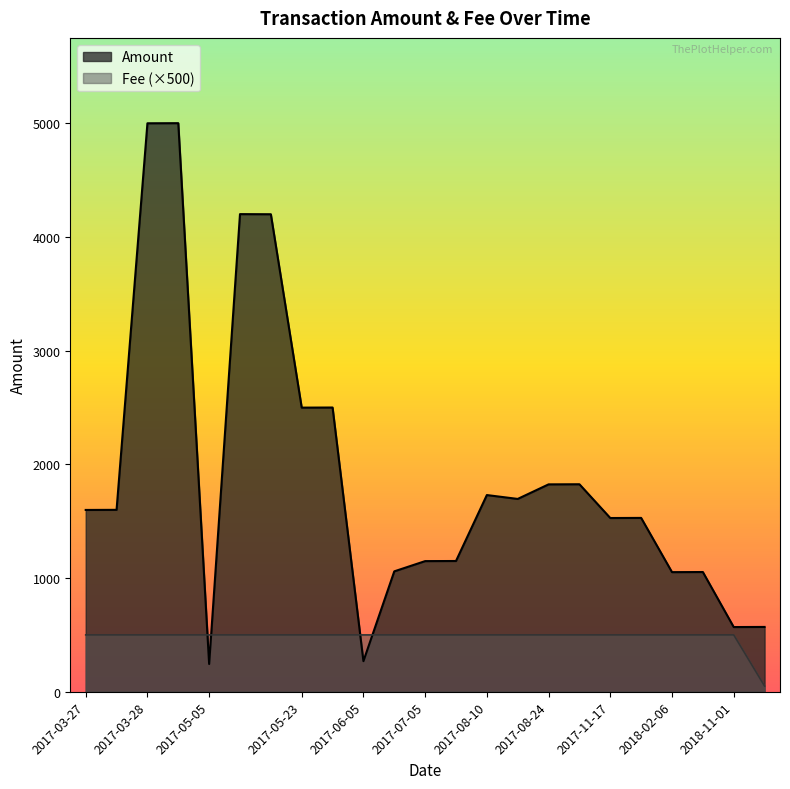

What is the difference between the maximum and minimum values in the Amount series?

4757.0